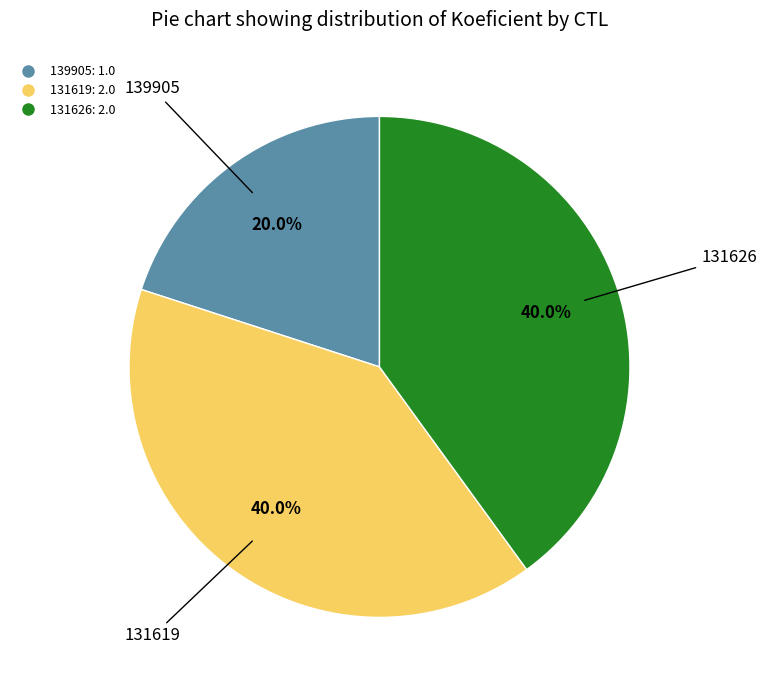

To the nearest percent, what portion does 139905 represent?

20%